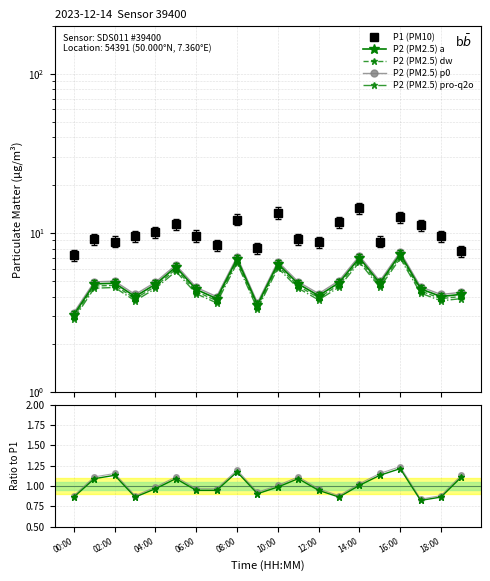

What is the sum of all P2/P1 ratio values?

20.0